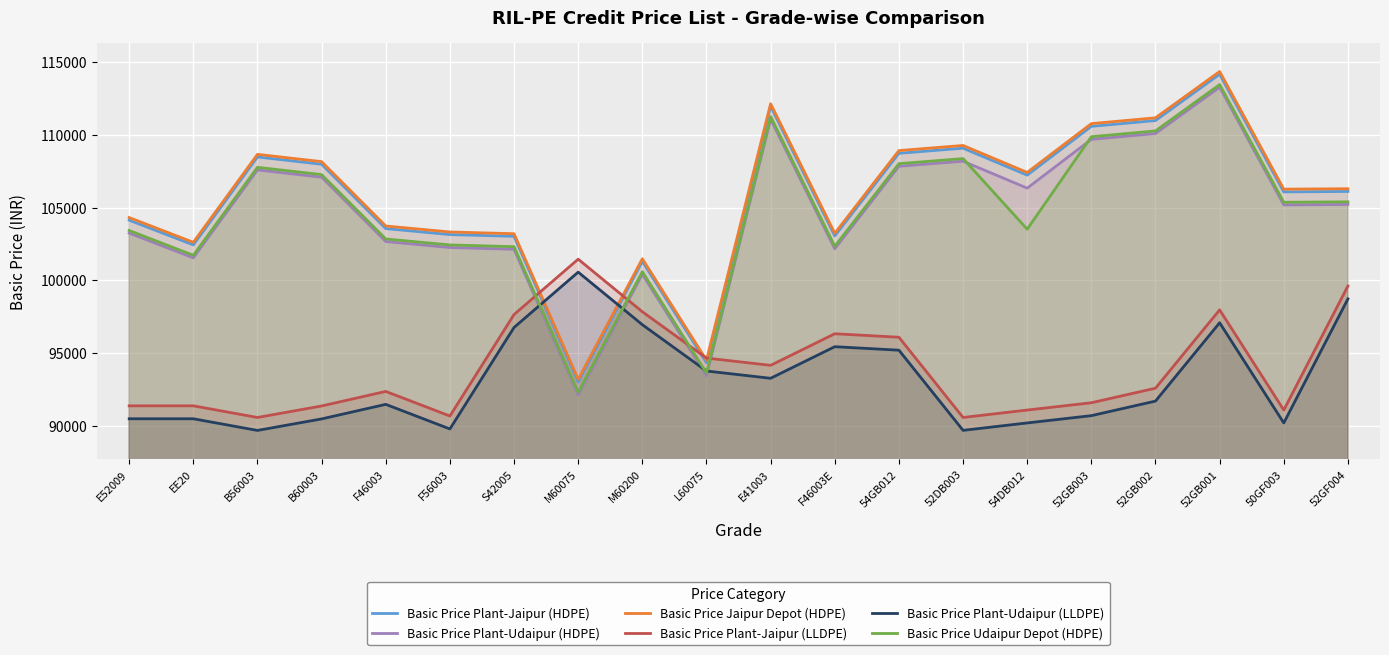

What are all the series names shown in the legend?

Basic Price Plant-Jaipur (HDPE), Basic Price Plant-Udaipur (HDPE), Basic Price Jaipur Depot (HDPE), Basic Price Plant-Jaipur (LLDPE), Basic Price Plant-Udaipur (LLDPE), Basic Price Udaipur Depot (HDPE)